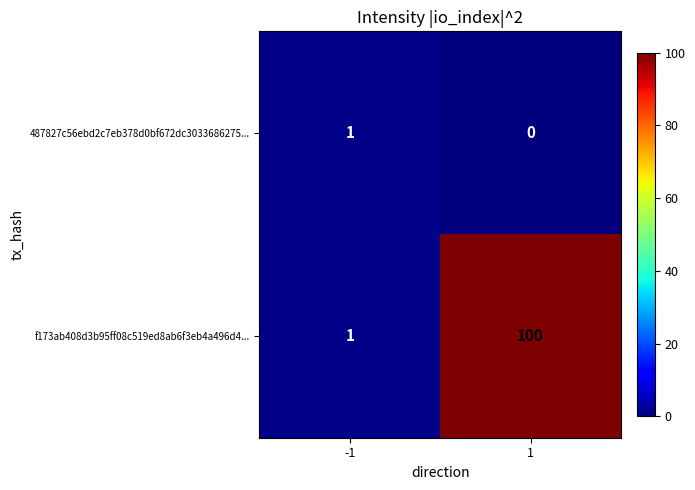

At how many categories does at least one series exceed 25?

1